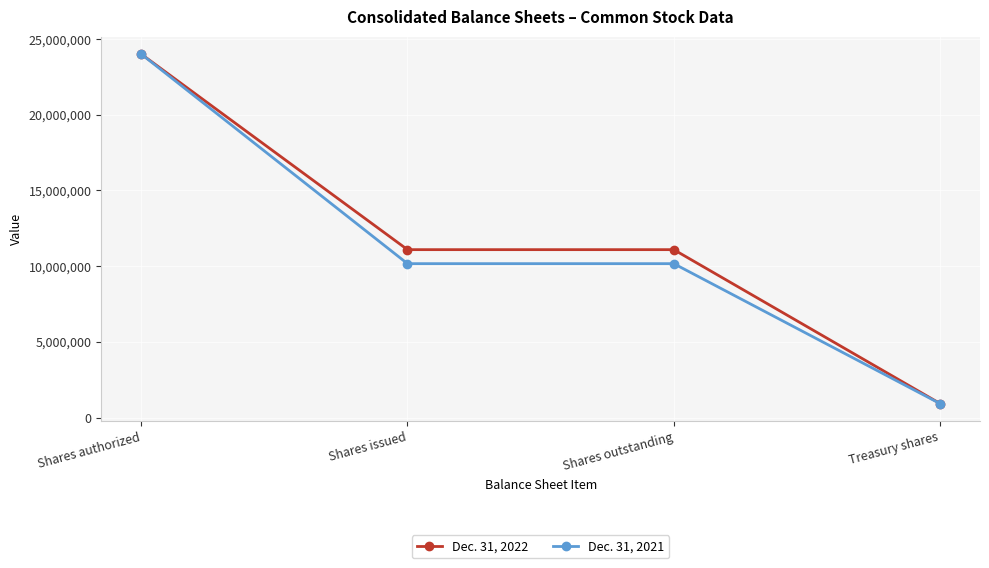

Between Shares authorized and Shares outstanding, which series saw the biggest shift?

Dec. 31, 2021